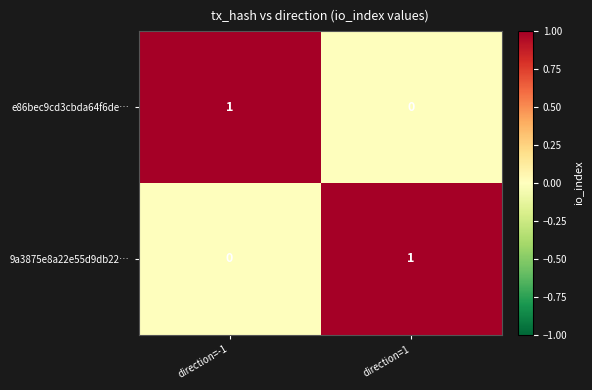

Is the value of 9a3875e8a22e55d9db22… at direction=-1 greater than the value of e86bec9cd3cbda64f6de… at direction=-1?

No